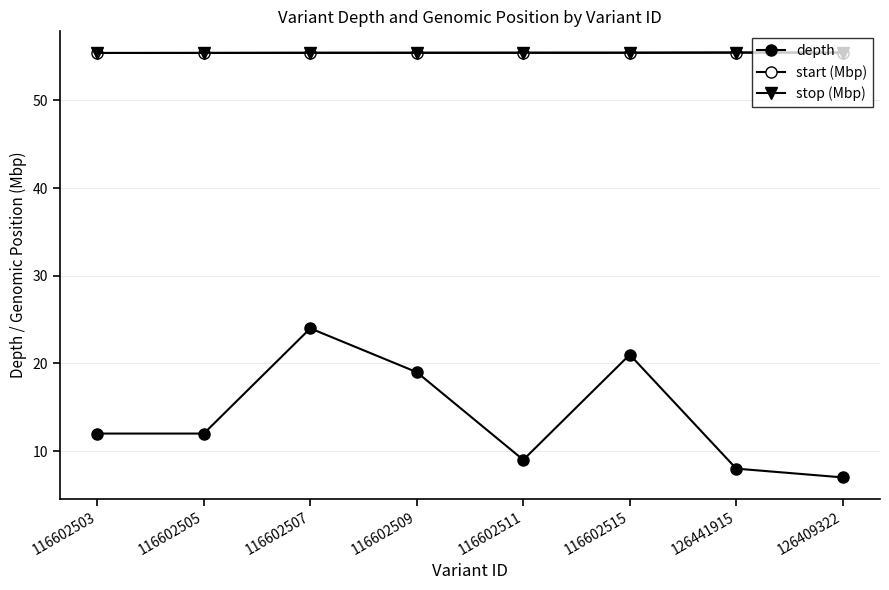

Is this an area chart (filled region under the line)?

No